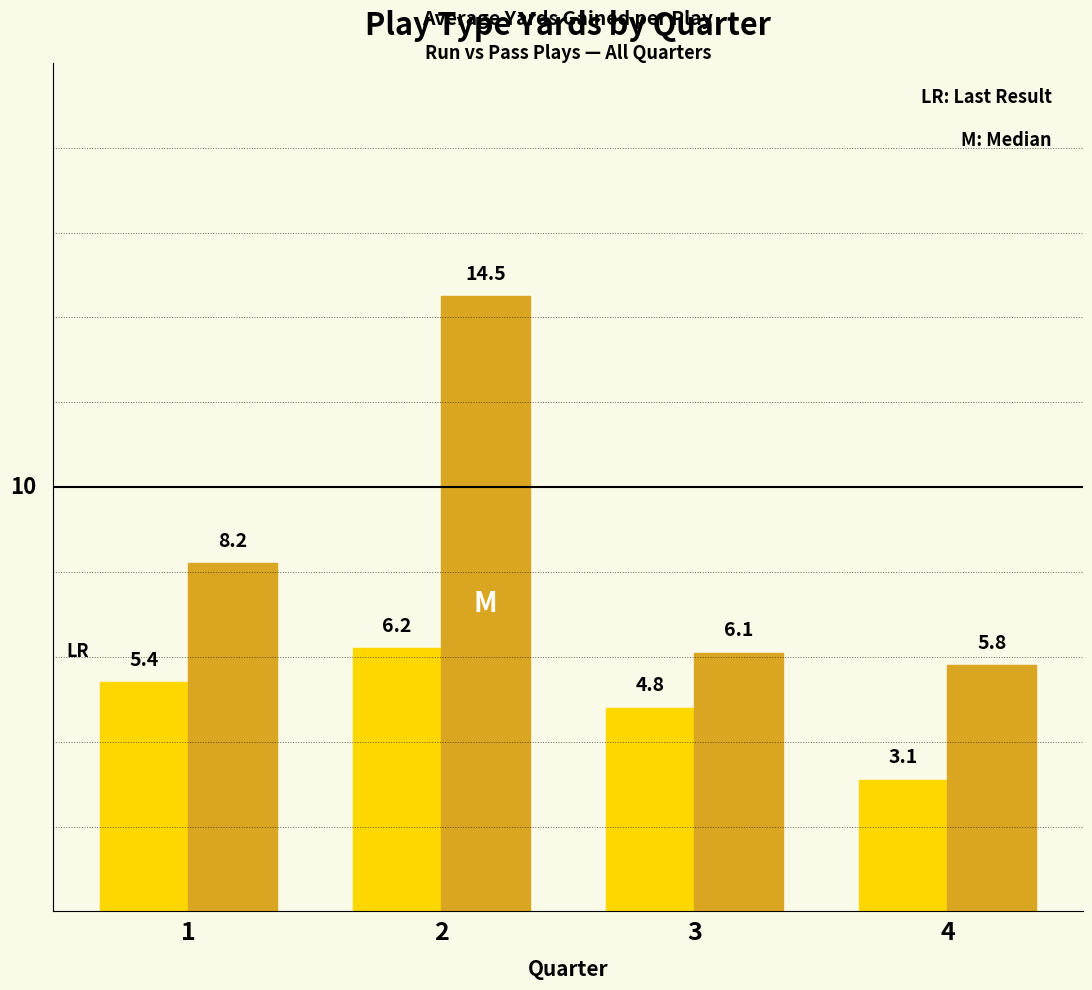

What is the maximum value shown in the chart?

14.5